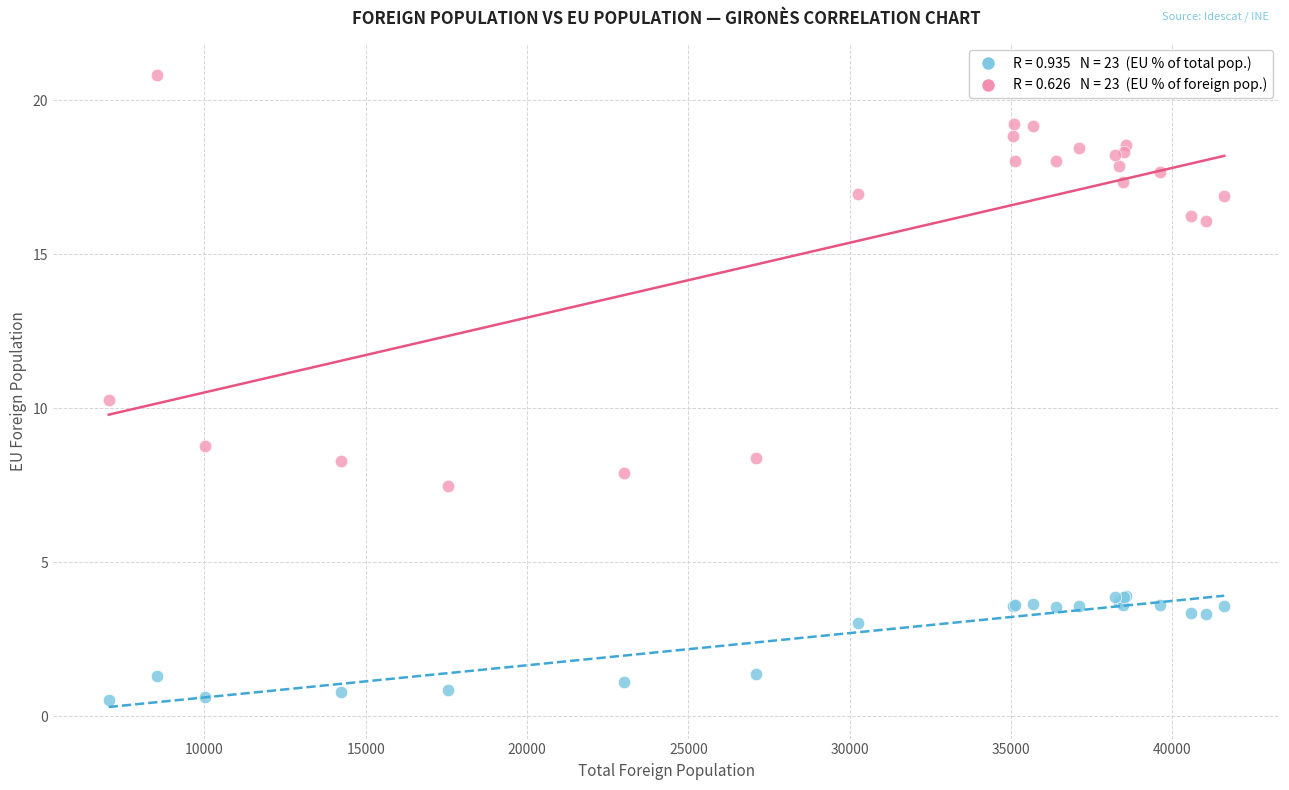

Across all series, what Y value is closest to 10?

10.3